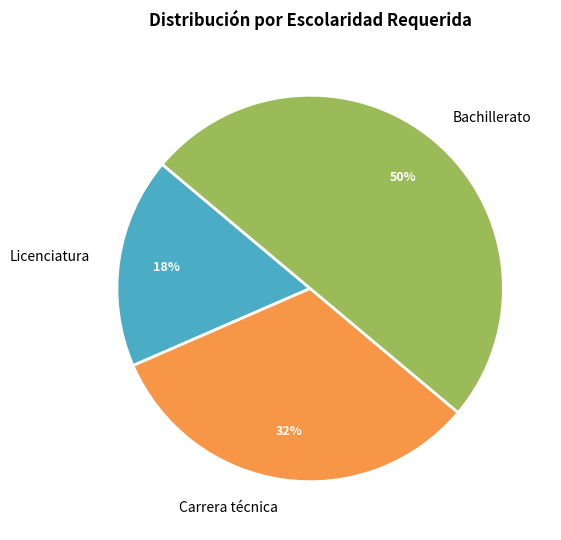

To the nearest percent, what portion does Carrera técnica represent?

32%